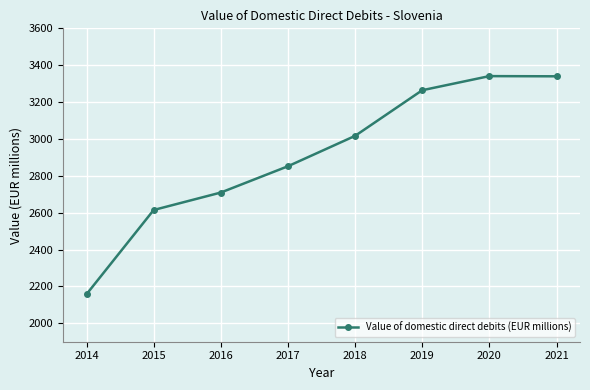

What is the smallest value displayed?

2157.7